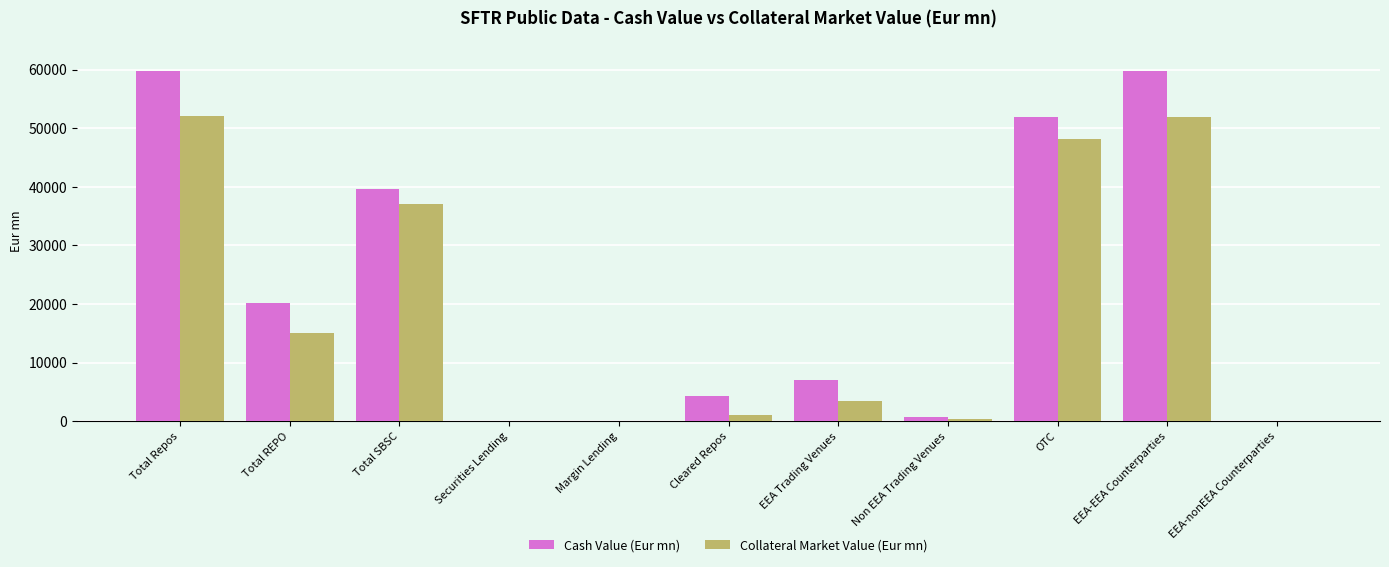

What is the maximum value shown in the chart?

59782.1